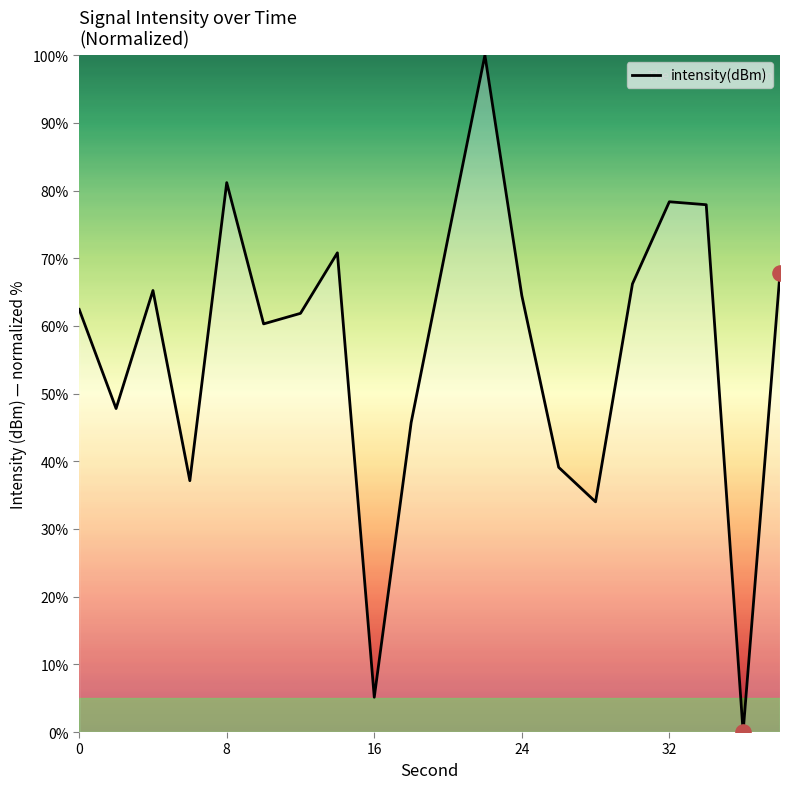

What is the maximum value shown in the chart?

100.0